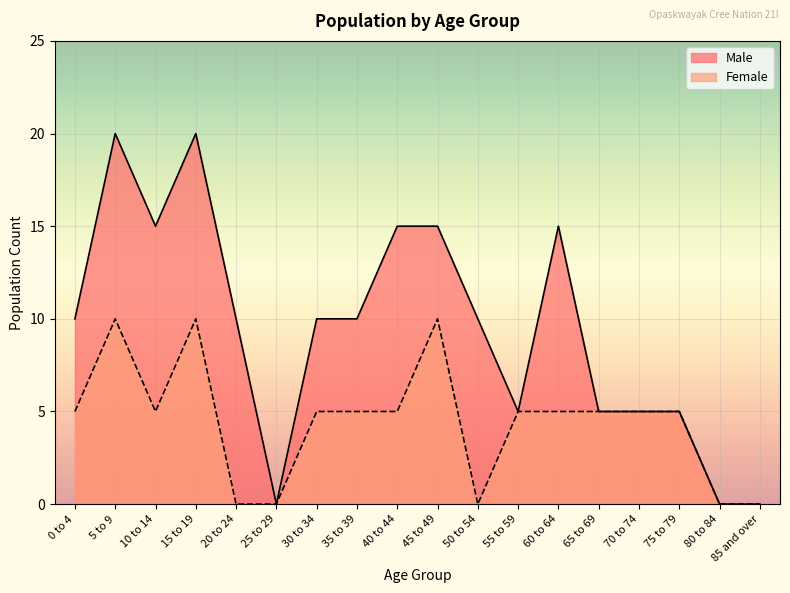

What is the sum of all Male values?

170